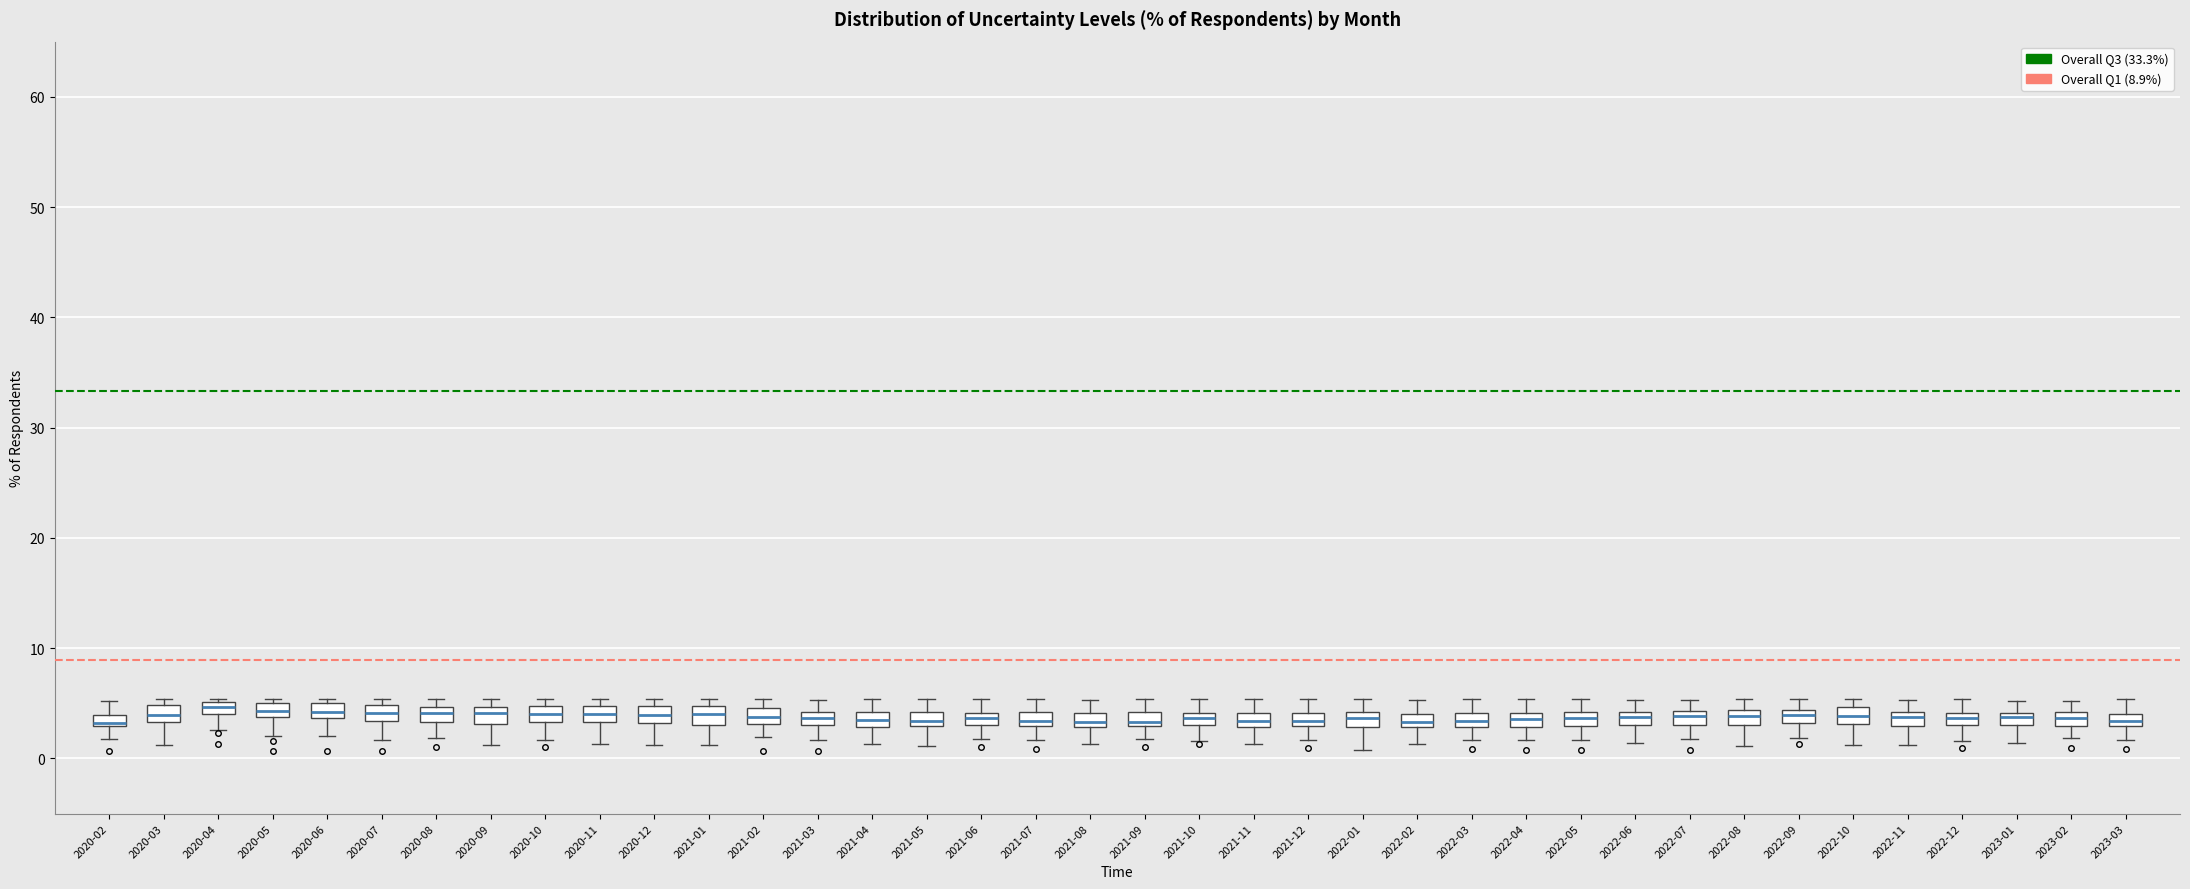

Where is the lower edge of the box for 2021-06 on the y-axis? The values are not printed on the chart, so give them approximately, as read against the axis.

3